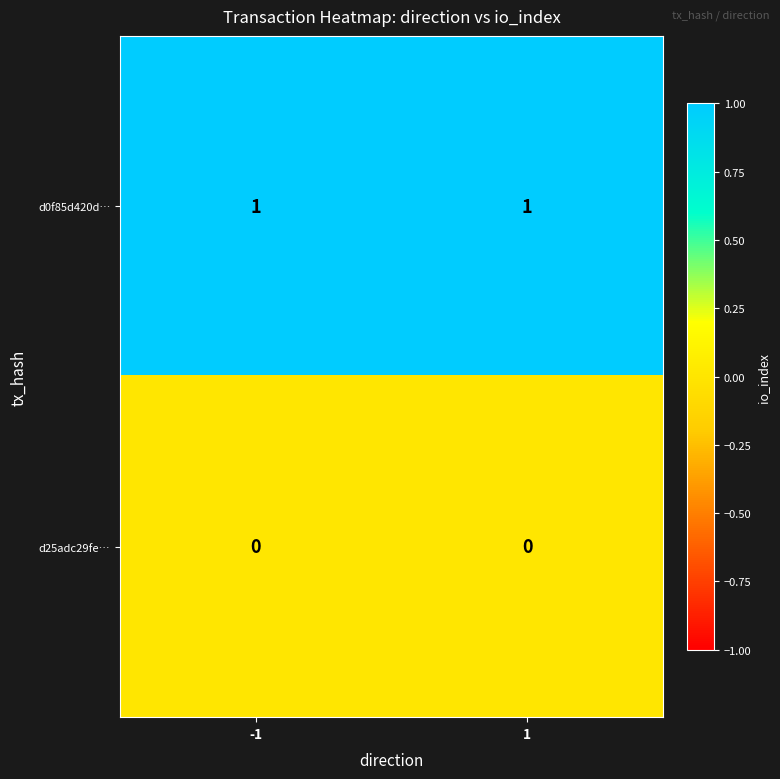

Rank the series by their average value, from lowest to highest.

d25adc29fe…, d0f85d420d…